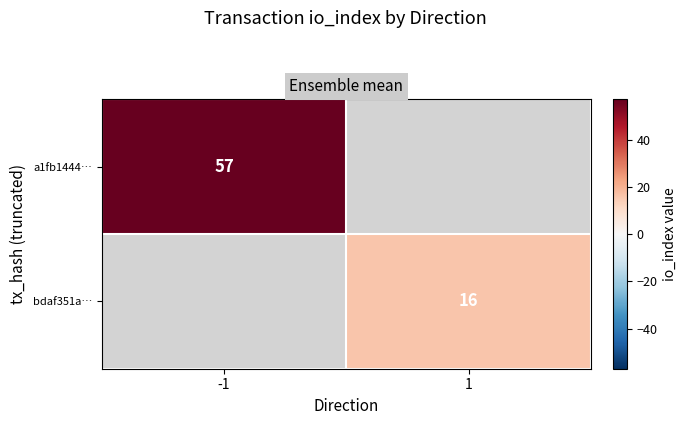

Which has a higher value, 1 or -1?

-1